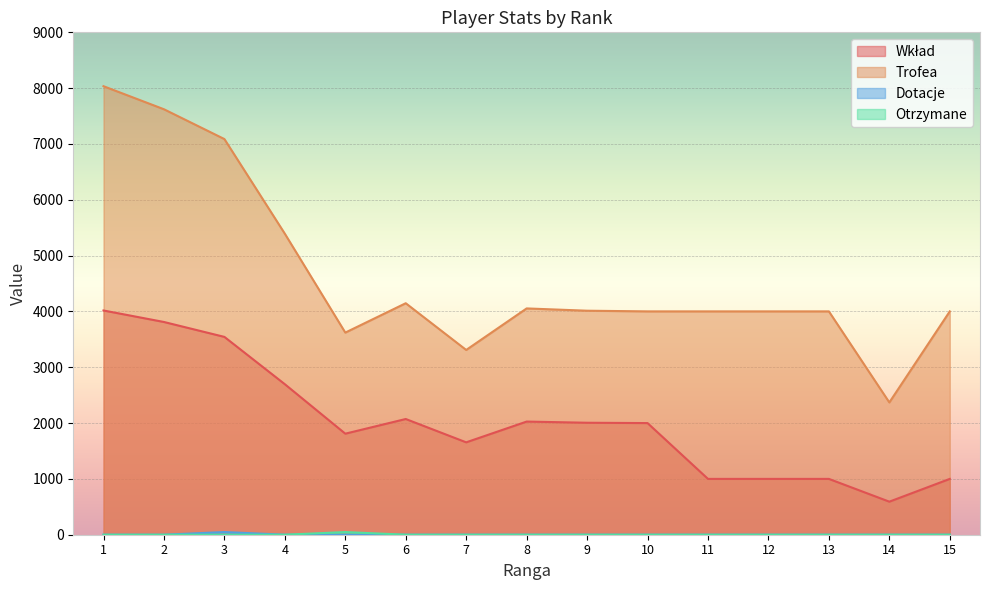

How many lines are shown in the chart?

4